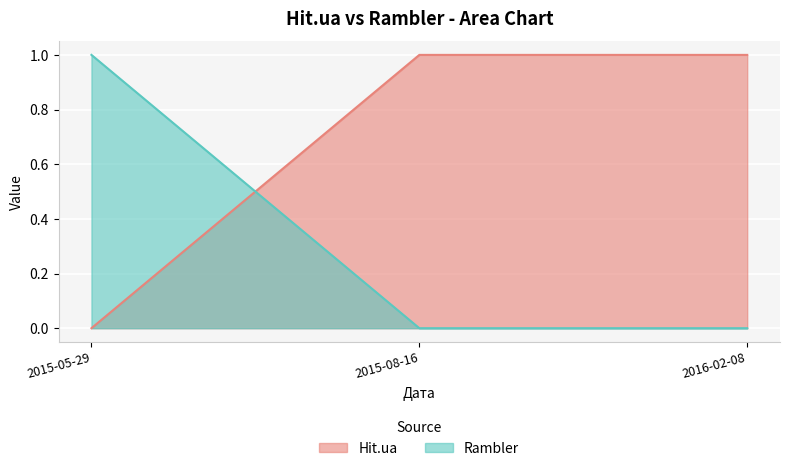

The value of Hit.ua at 2015-08-16 is 1. True or false?

False